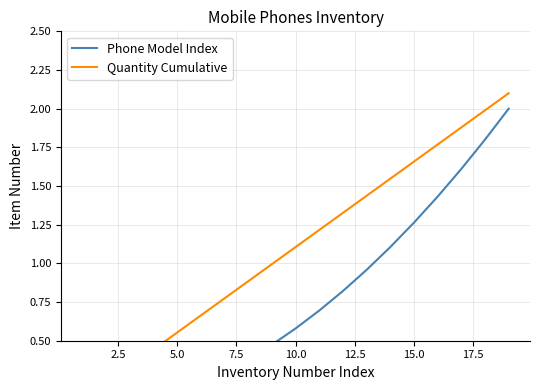

Is this an area chart (filled region under the line)?

No